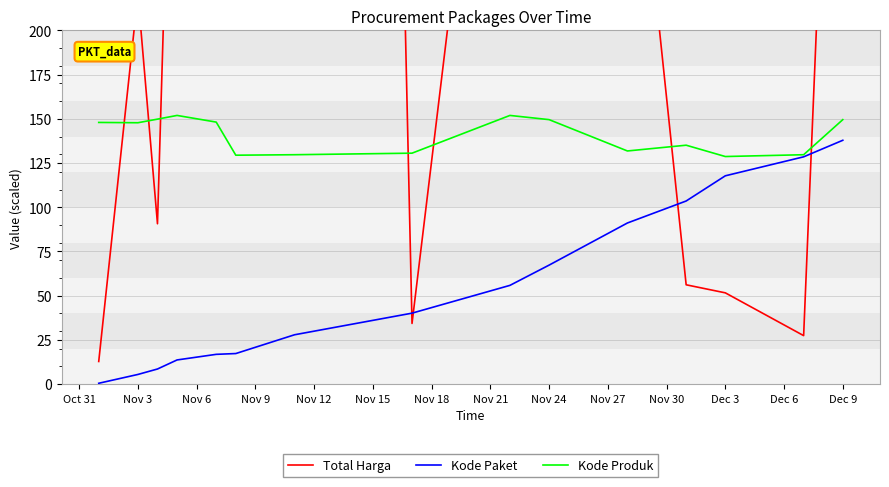

What is the minimum value for Kode Produk?

128.7